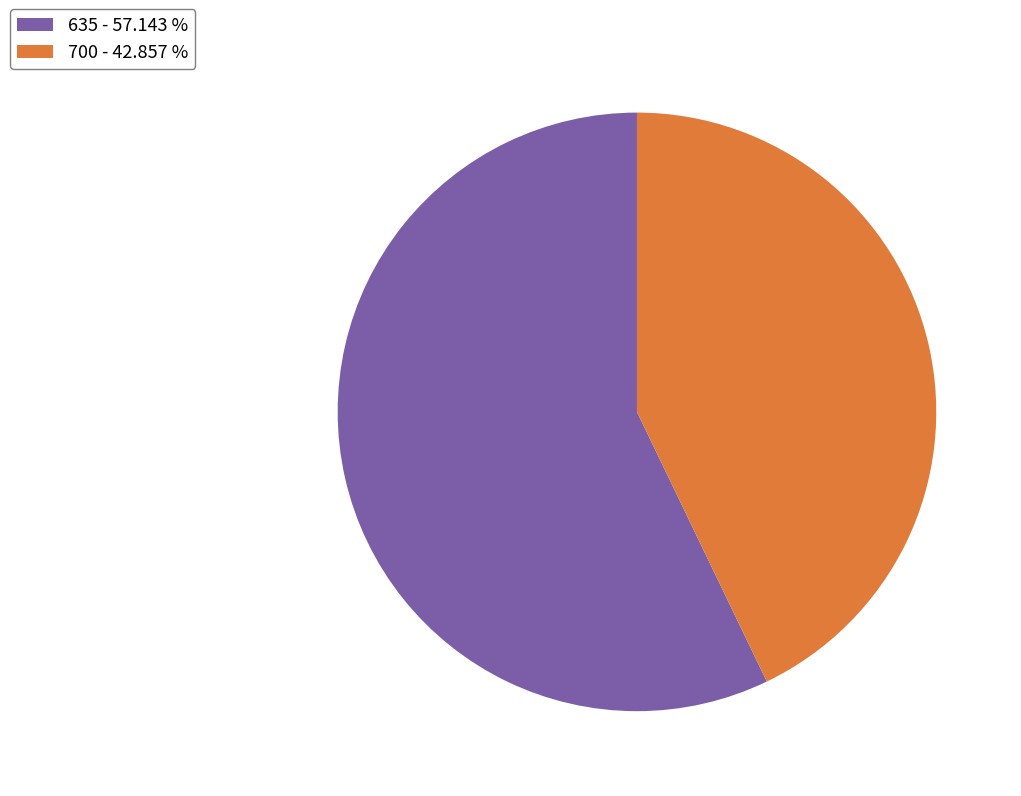

Does 700 - 42.857 % represent more than half of the total?

No